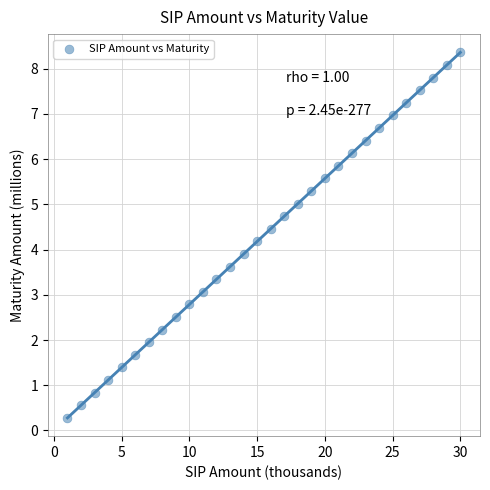

What is the range of X values (max minus min)?

29.0